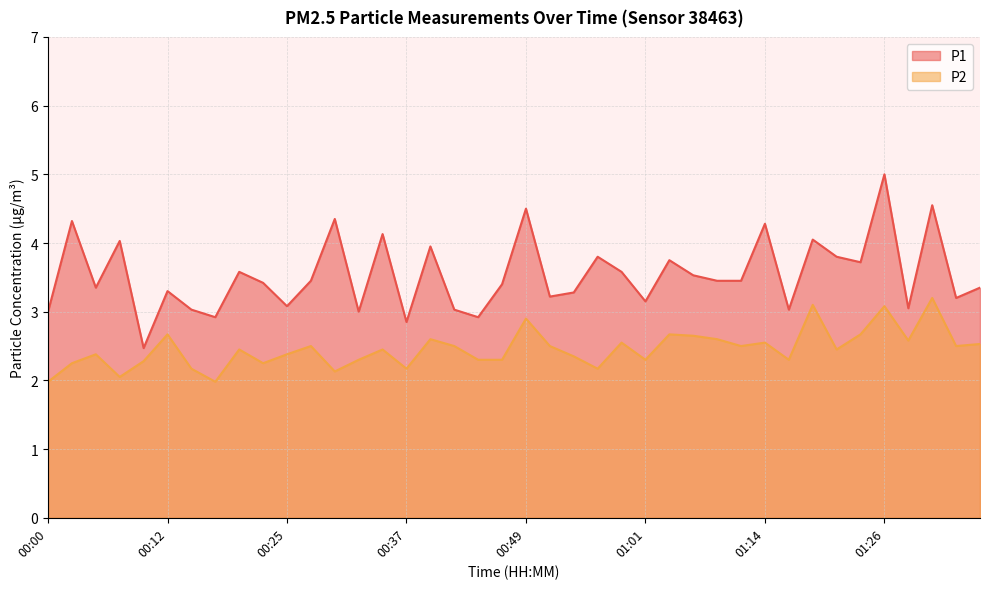

What are all the series names shown in the legend?

P1, P2